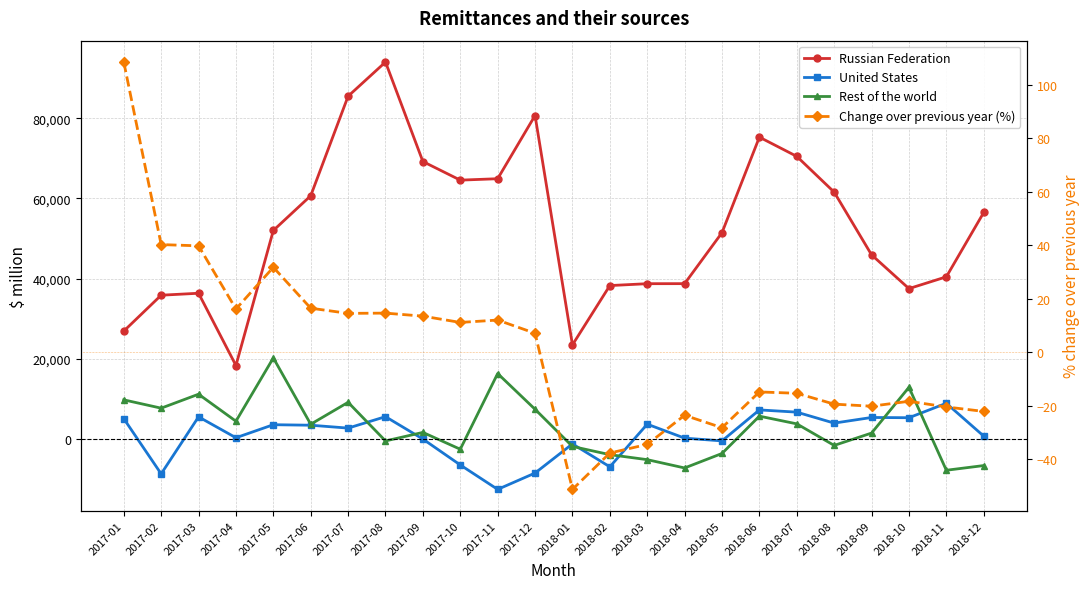

At which category does Change over previous year (%) reach its first local peak?

2017-05